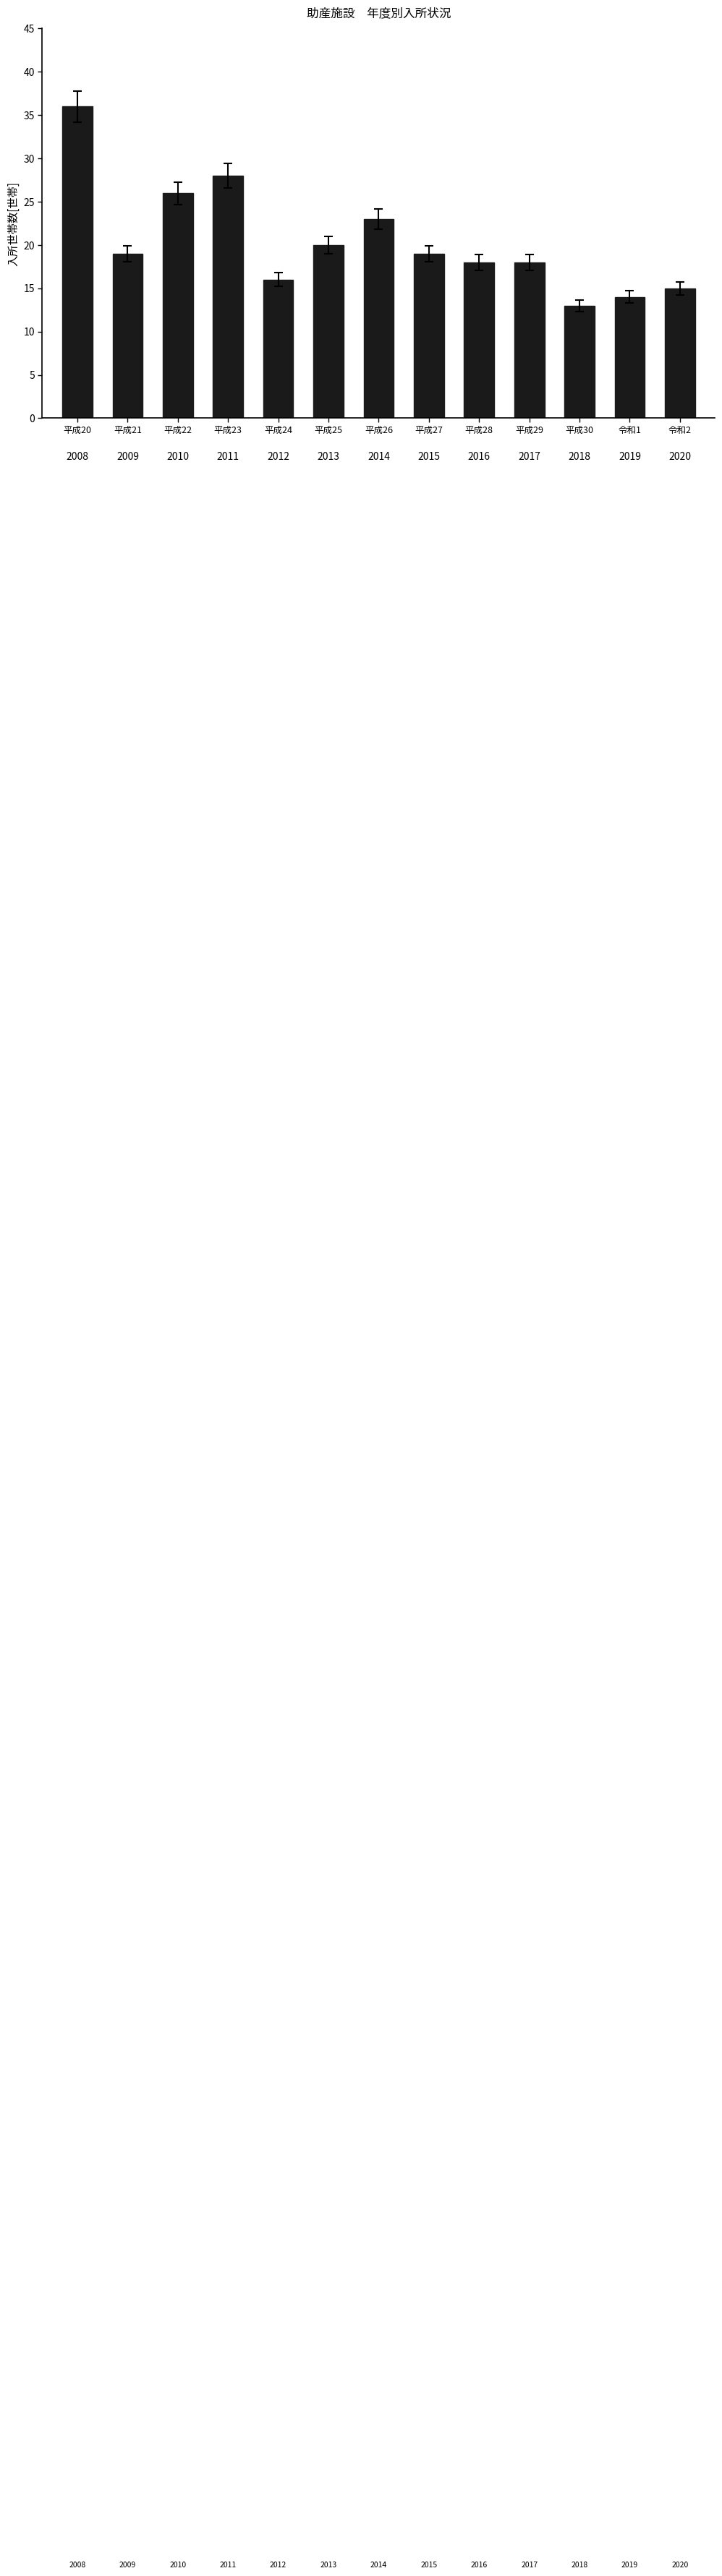

Is it true that the value at 平成22 is 40?

False